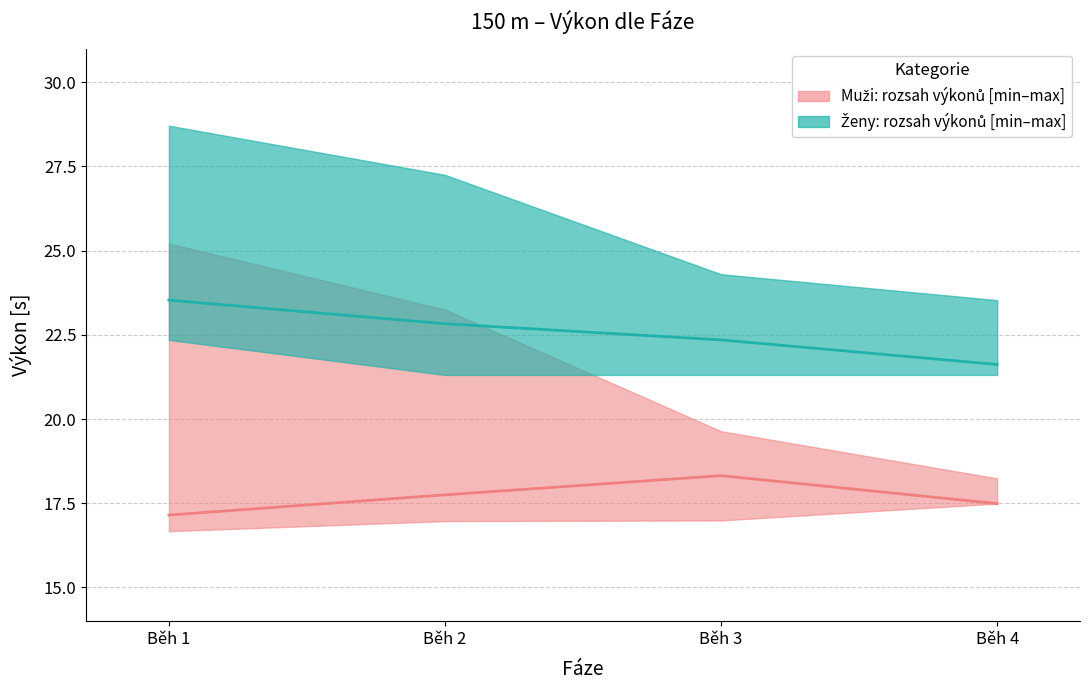

Which has a higher value, Běh 3 or Běh 4?

Běh 3